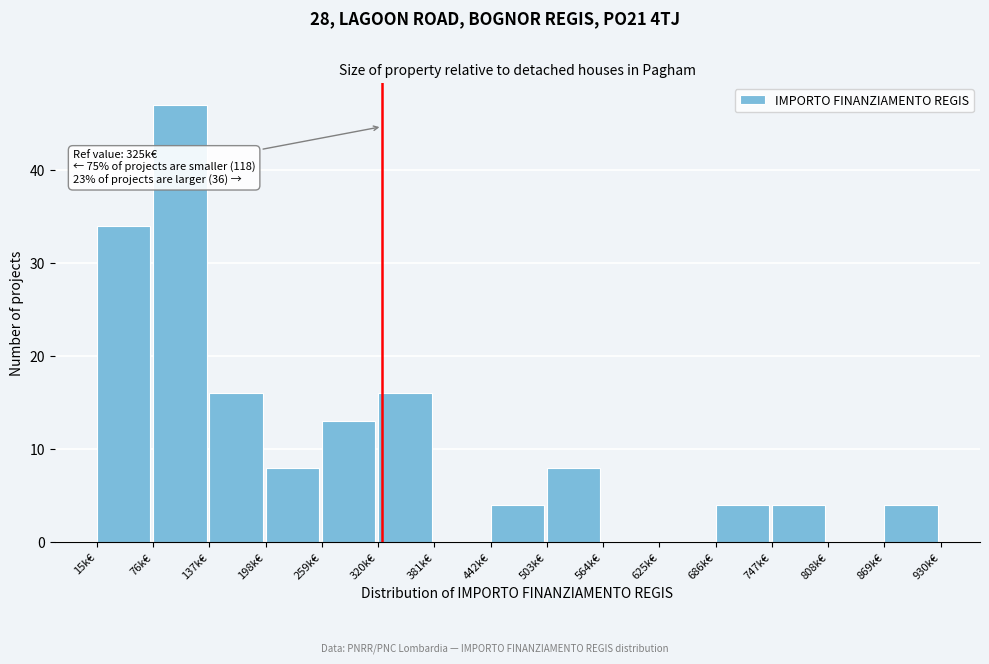

Reading left to right, extract all data points from this chart.

15k€=34	76k€=47	137k€=16	198k€=8	259k€=13	320k€=16	381k€=0	442k€=4	503k€=8	564k€=0	625k€=0	686k€=4	747k€=4	808k€=0	869k€=4